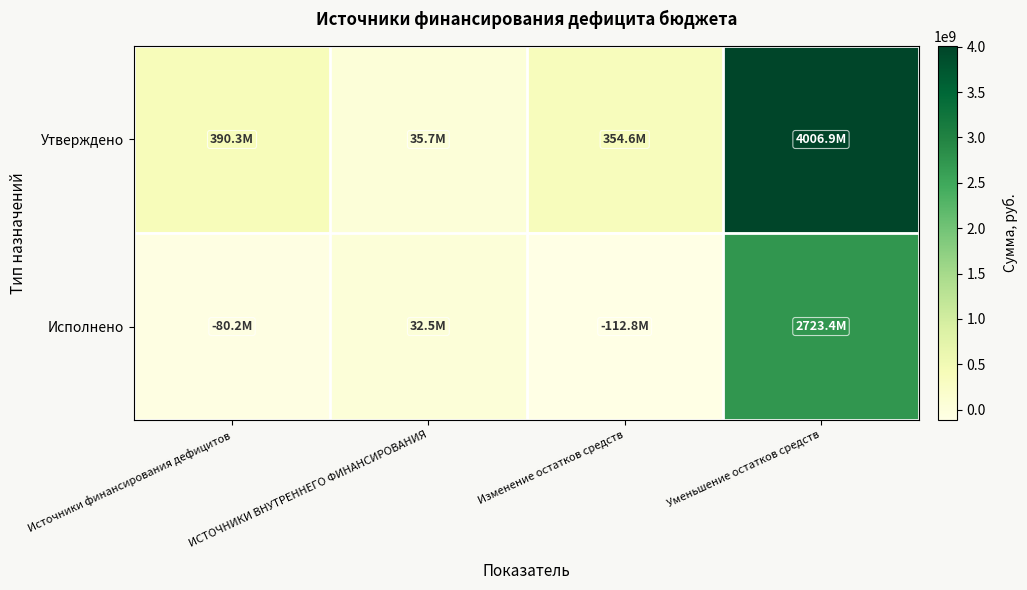

What is the total value across all series at Источники финансирования дефицитов?

310079604.7